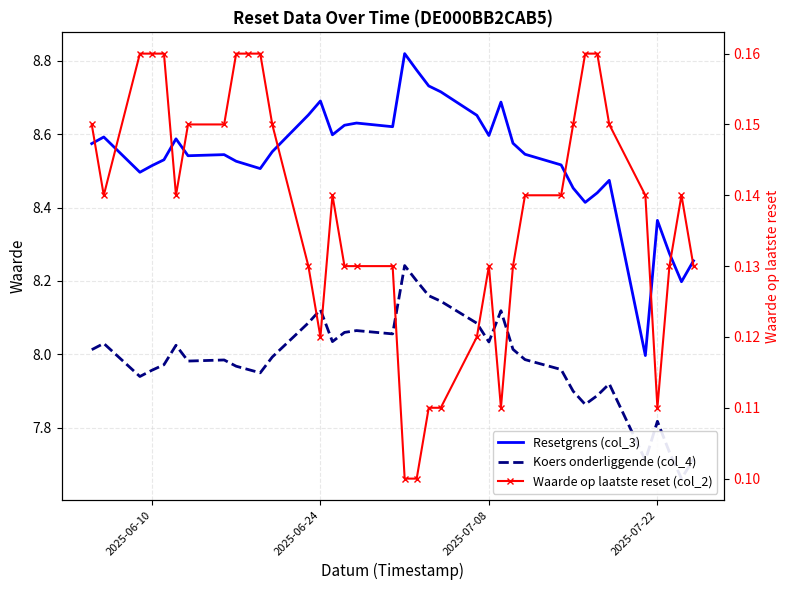

What is the value of the Waarde op laatste reset (col_2) point at the 28th from the left?

0.1